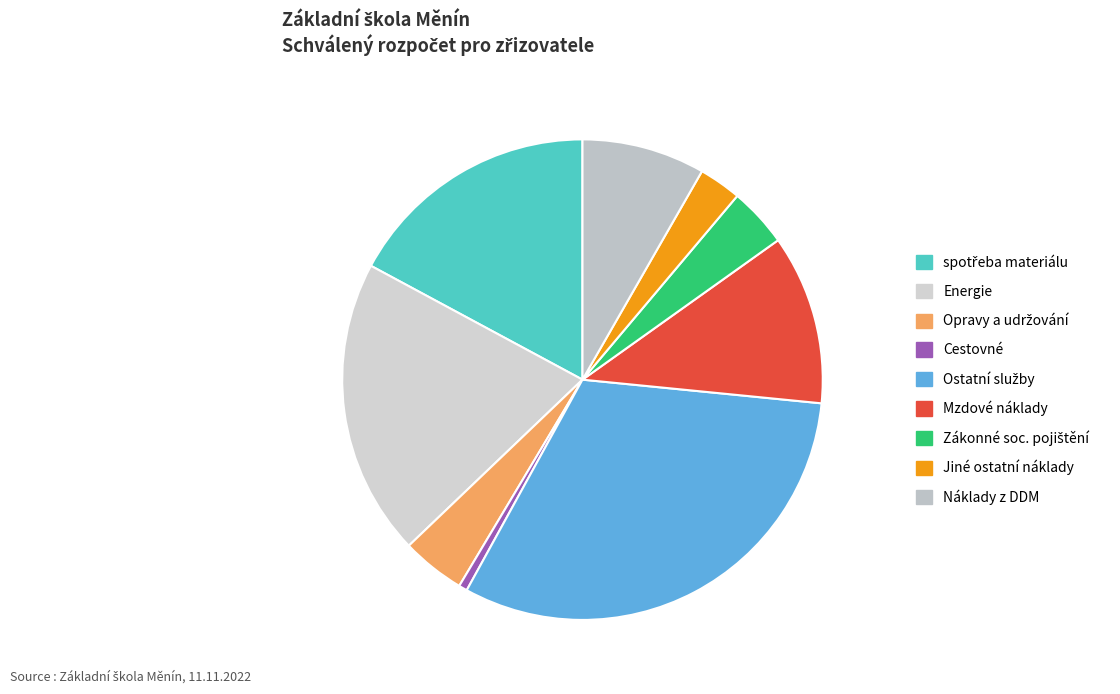

To the nearest percent, what is the combined percentage of Cestovné and Mzdové náklady?

12%